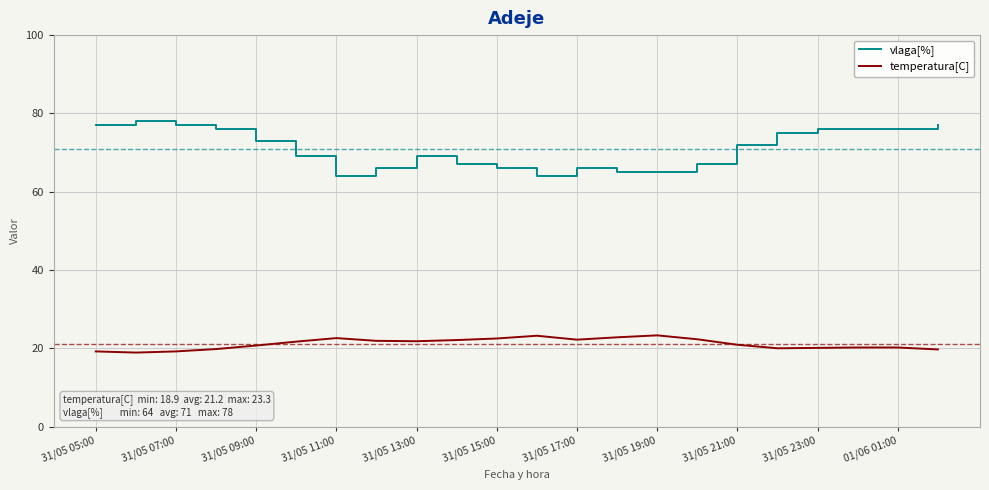

List the series in order of their overall mean, highest first.

vlaga[%], temperatura[C]